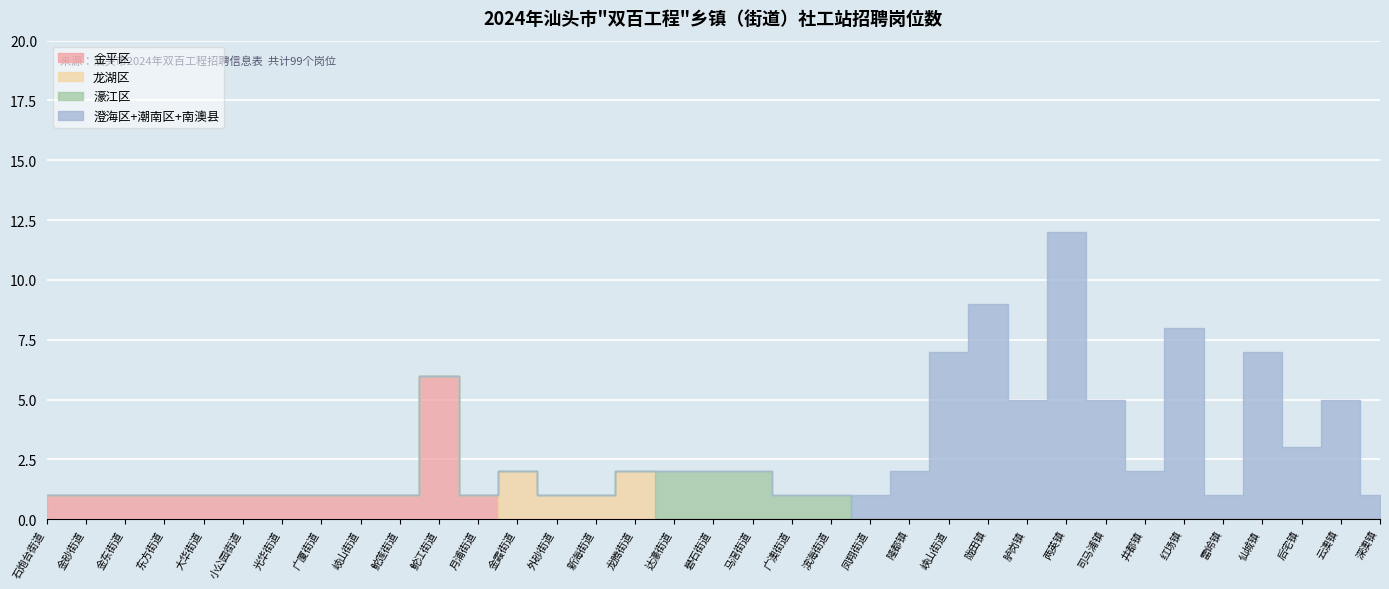

Reading left to right, what are all the values shown in this chart?

1	1	1	1	1	1	1	1	1	1	6	1	2	1	1	2	2	2	2	1	1	1	2	7	9	5	12	5	2	8	1	7	3	5	1